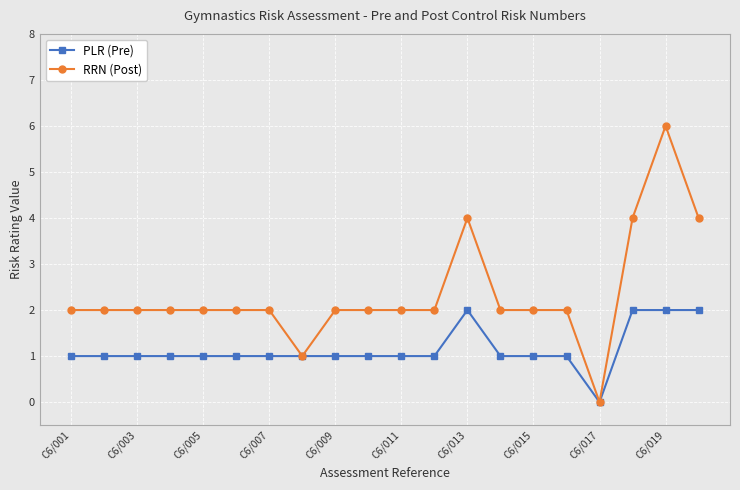

What is the sum of all RRN (Post) values?

47